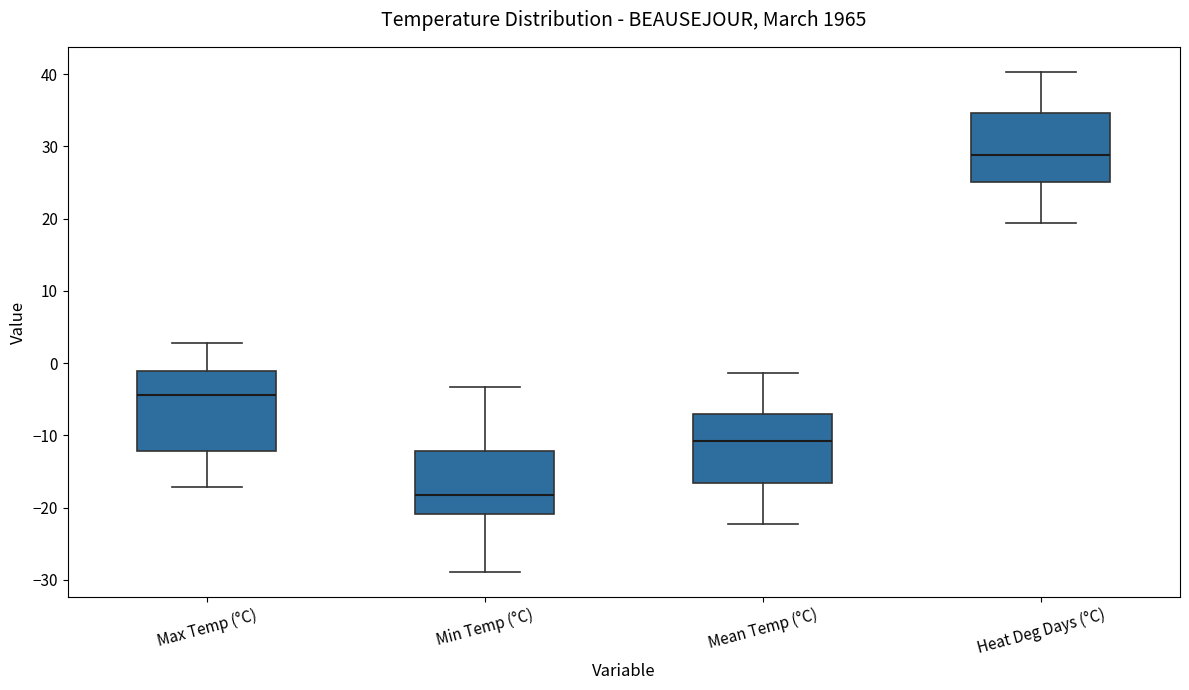

Reading left to right, read every box against the y-axis: the position of its median line, the range the box covers, and the ends of its whiskers. The values are not printed on the chart, so give them approximately, as read against the axis.

Max Temp (°C): median -4, box -12 to -1, whiskers -17 to 3
Min Temp (°C): median -18, box -21 to -12, whiskers -29 to -3
Mean Temp (°C): median -11, box -17 to -7, whiskers -22 to -1
Heat Deg Days (°C): median 29, box 25 to 35, whiskers 19 to 40